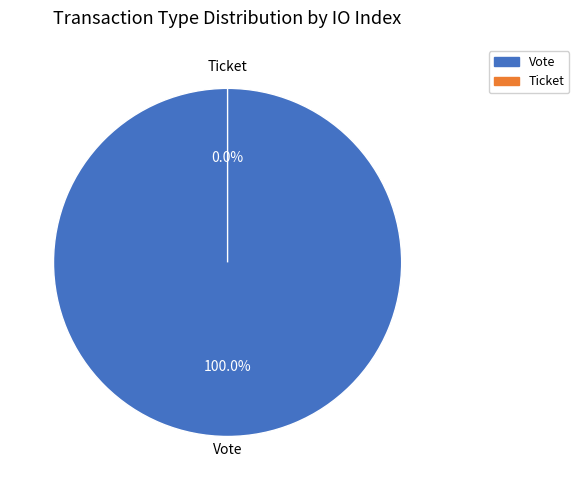

Count the number of slices in the pie.

2